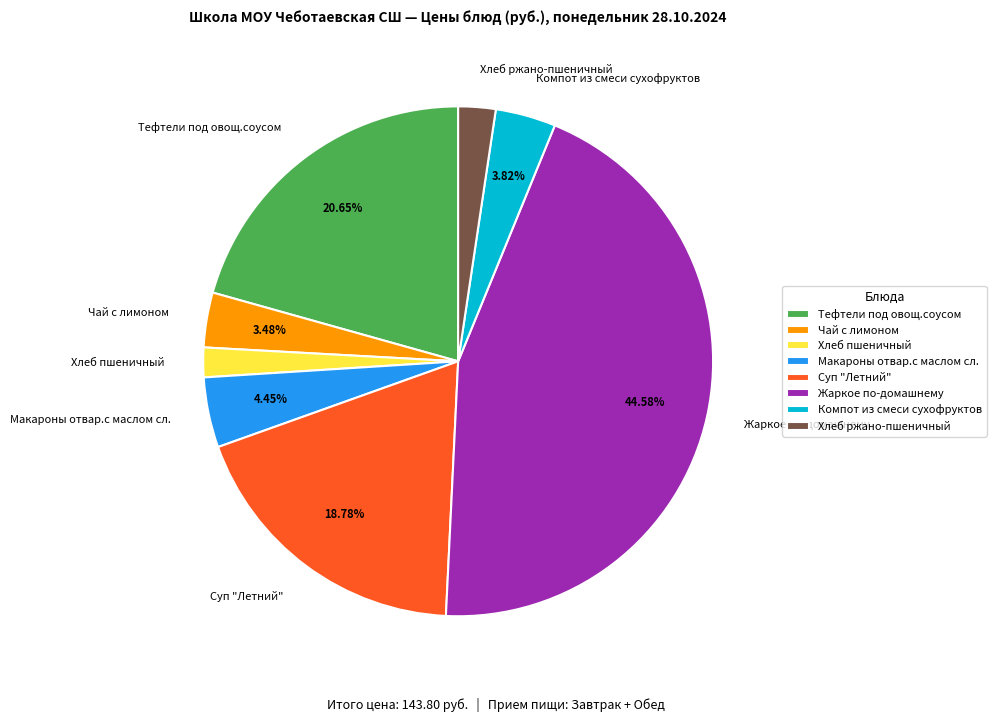

Approximately how many times larger is the value at Хлеб ржано-пшеничный compared to Хлеб пшеничный?

1.3